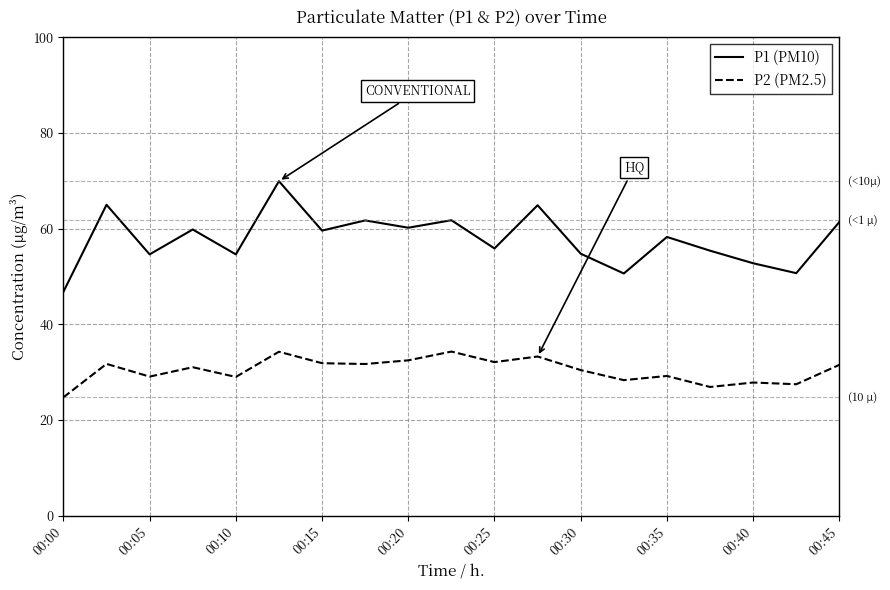

List the series in order of their overall mean, lowest first.

P2 (PM2.5), P1 (PM10)